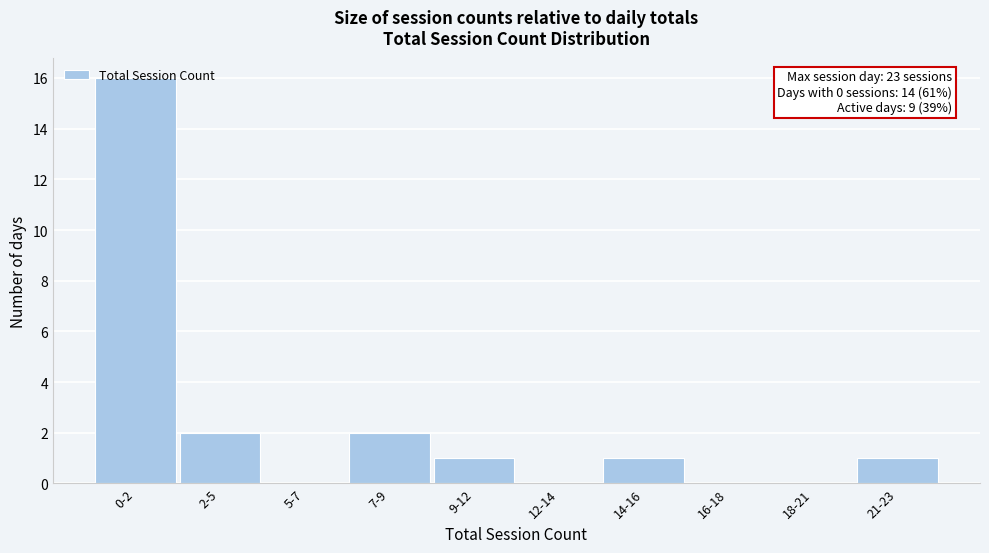

What is the greatest value displayed?

16